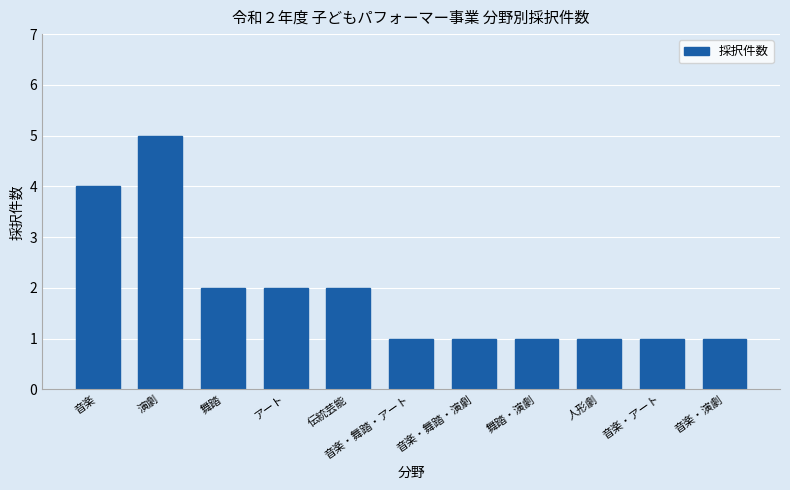

What is the difference between the maximum and second lowest values?

4